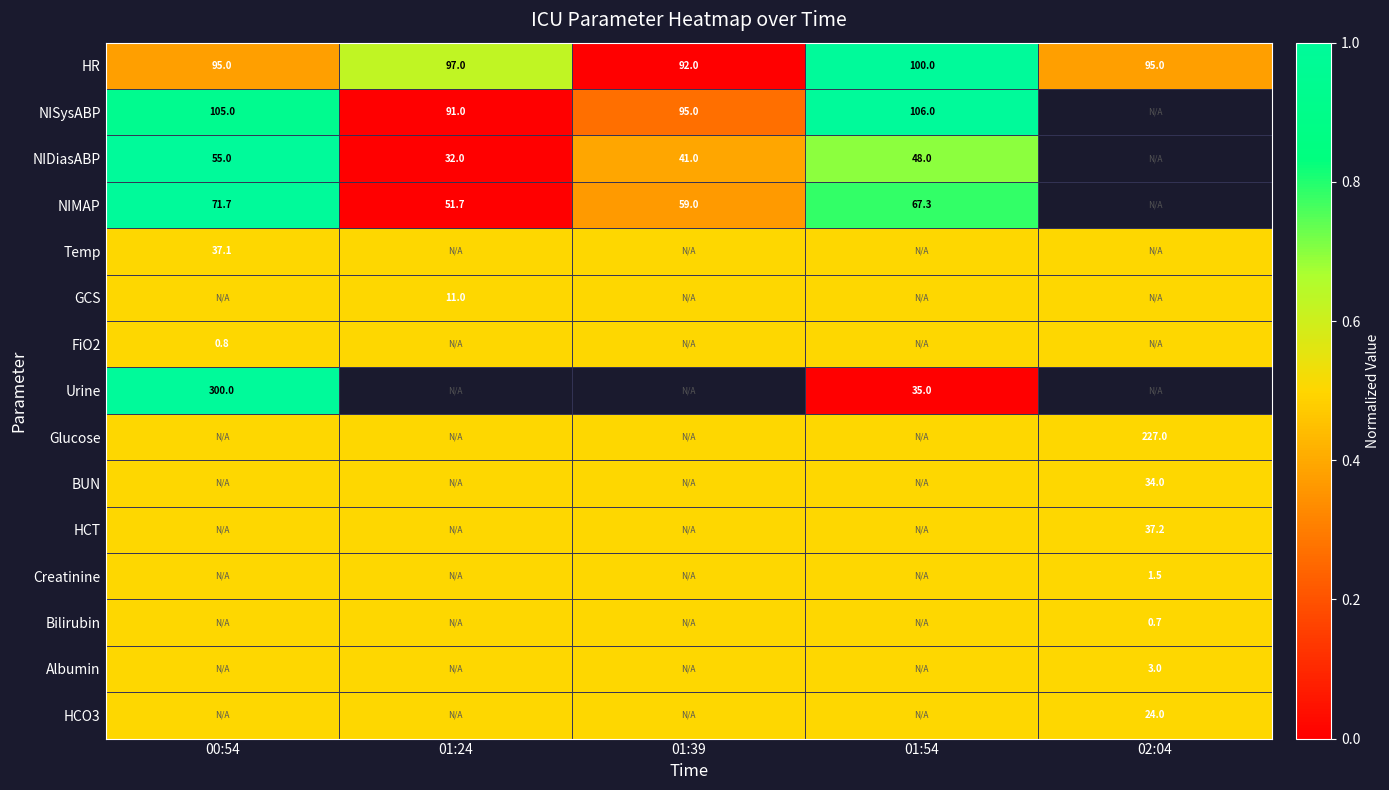

At which category is the sum across all series the highest?

00:54